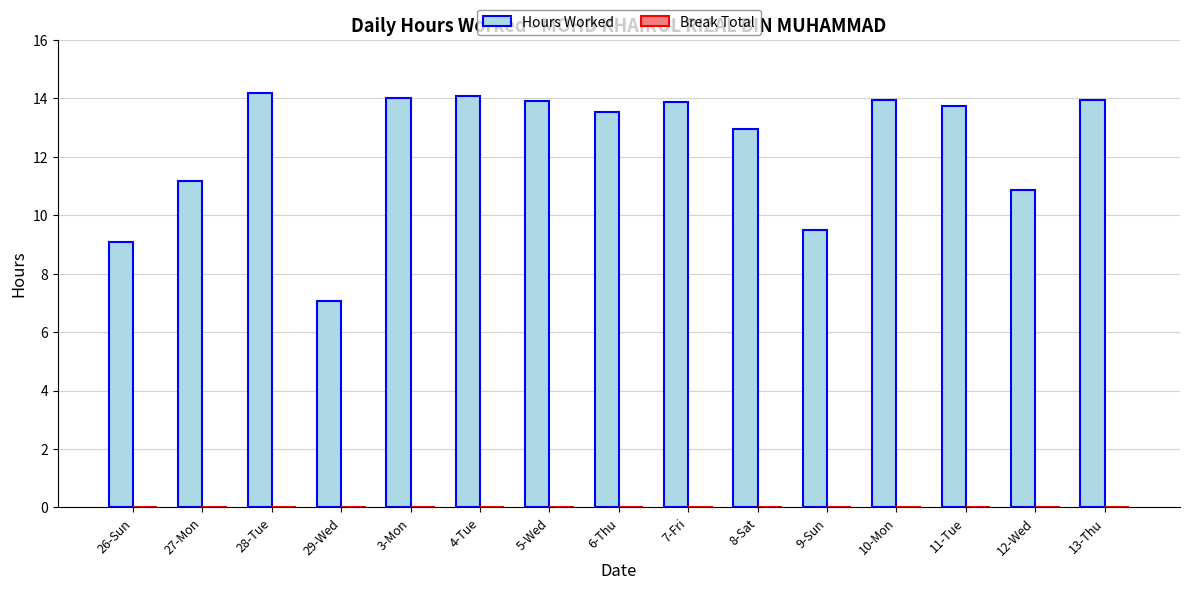

True or false: the data shows 13.6 at 26-Sun.

False